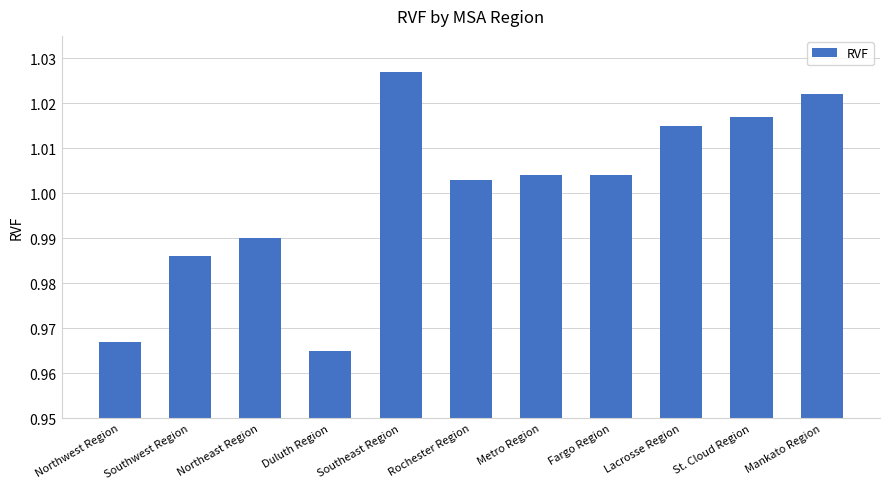

Which category has the lowest value across all series?

Duluth Region